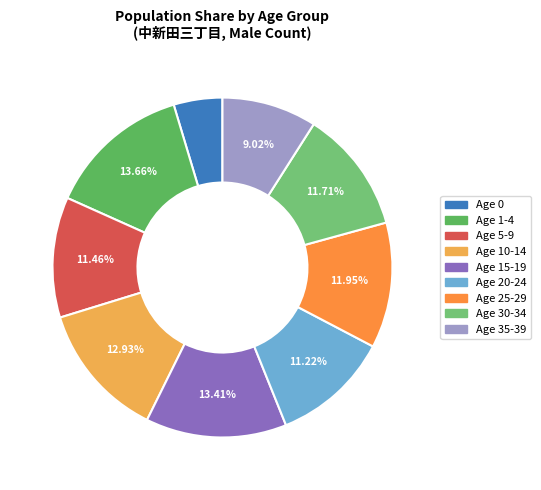

How many slices are in this pie chart?

9